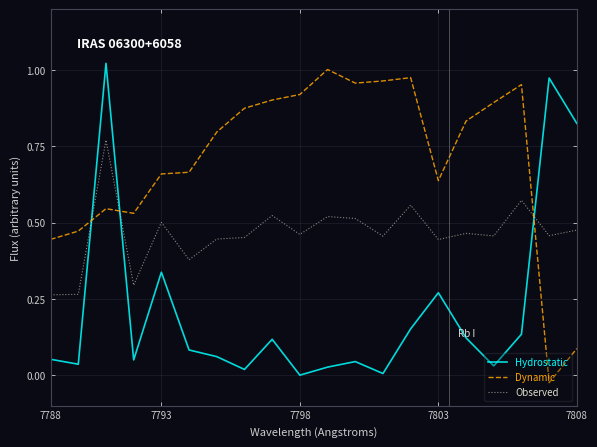

How many times do Dynamic and Observed cross each other?

3